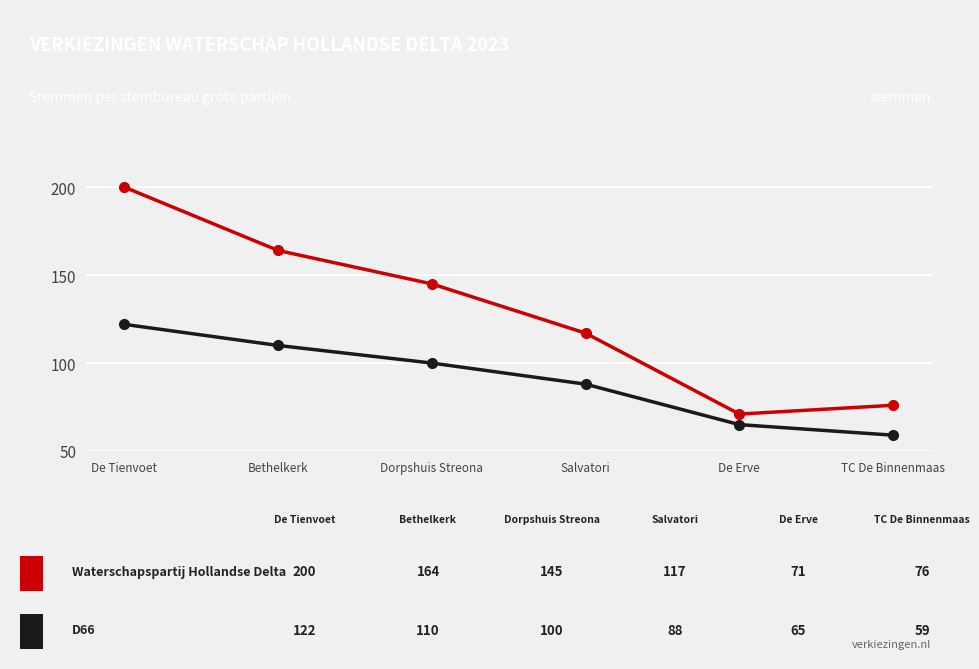

What is the total value across all series at Dorpshuis Streona?

245